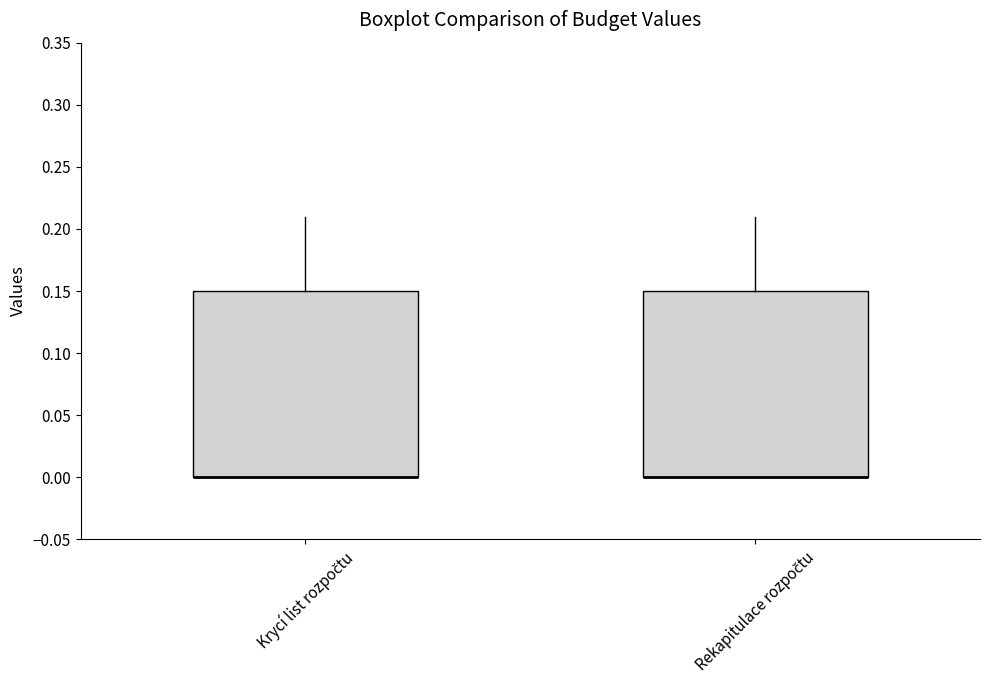

Reading left to right, transcribe this box plot: for each box, give where its median line is, the range the box spans, and where its two whiskers end, as read against the y-axis. The values are not printed on the chart, so give them approximately, as read against the axis.

Krycí list rozpočtu: median 0.00 (drawn on the box's lower edge), box 0.00 to 0.15, whiskers 0.00 to 0.21
Rekapitulace rozpočtu: median 0.00 (drawn on the box's lower edge), box 0.00 to 0.15, whiskers 0.00 to 0.21